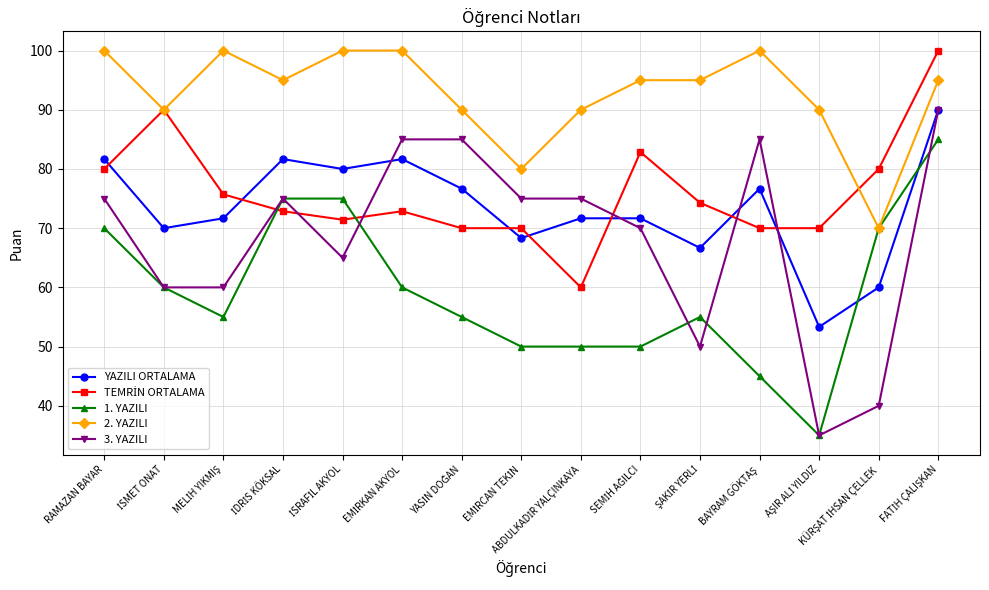

At which label does YAZILI ORTALAMA first exceed 71?

RAMAZAN BAYAR